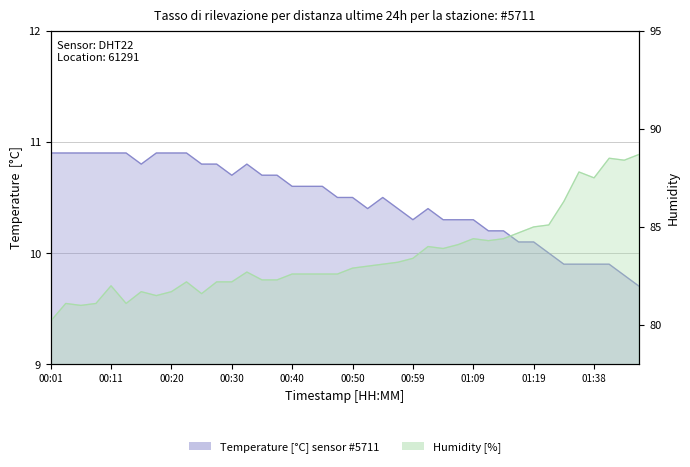

What is the difference between the highest and lowest values at 00:45?

72.0